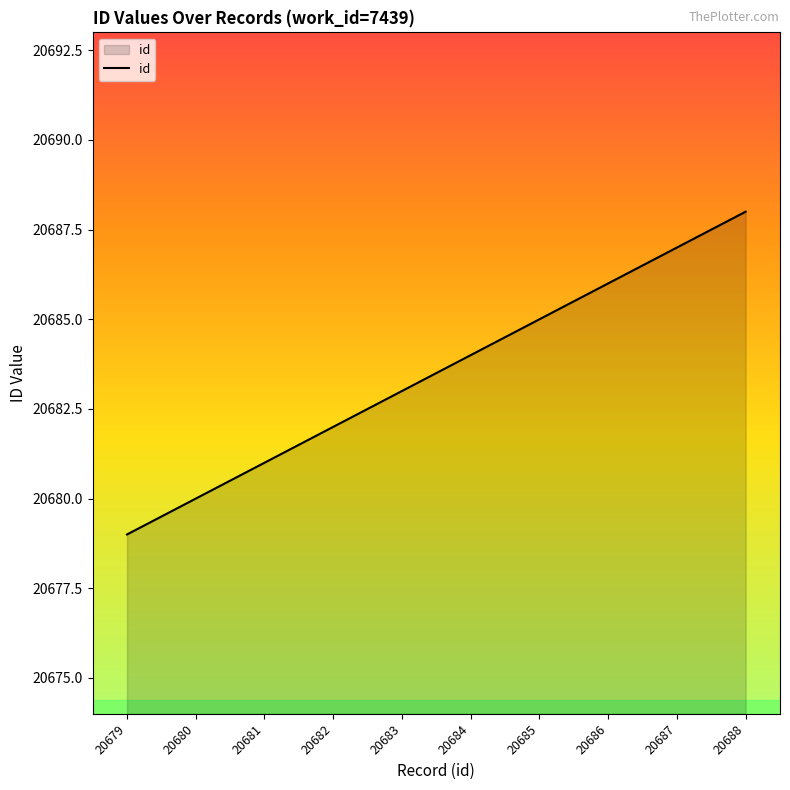

Reading left to right, extract all data points from this chart.

20679=20679	20680=20680	20681=20681	20682=20682	20683=20683	20684=20684	20685=20685	20686=20686	20687=20687	20688=20688